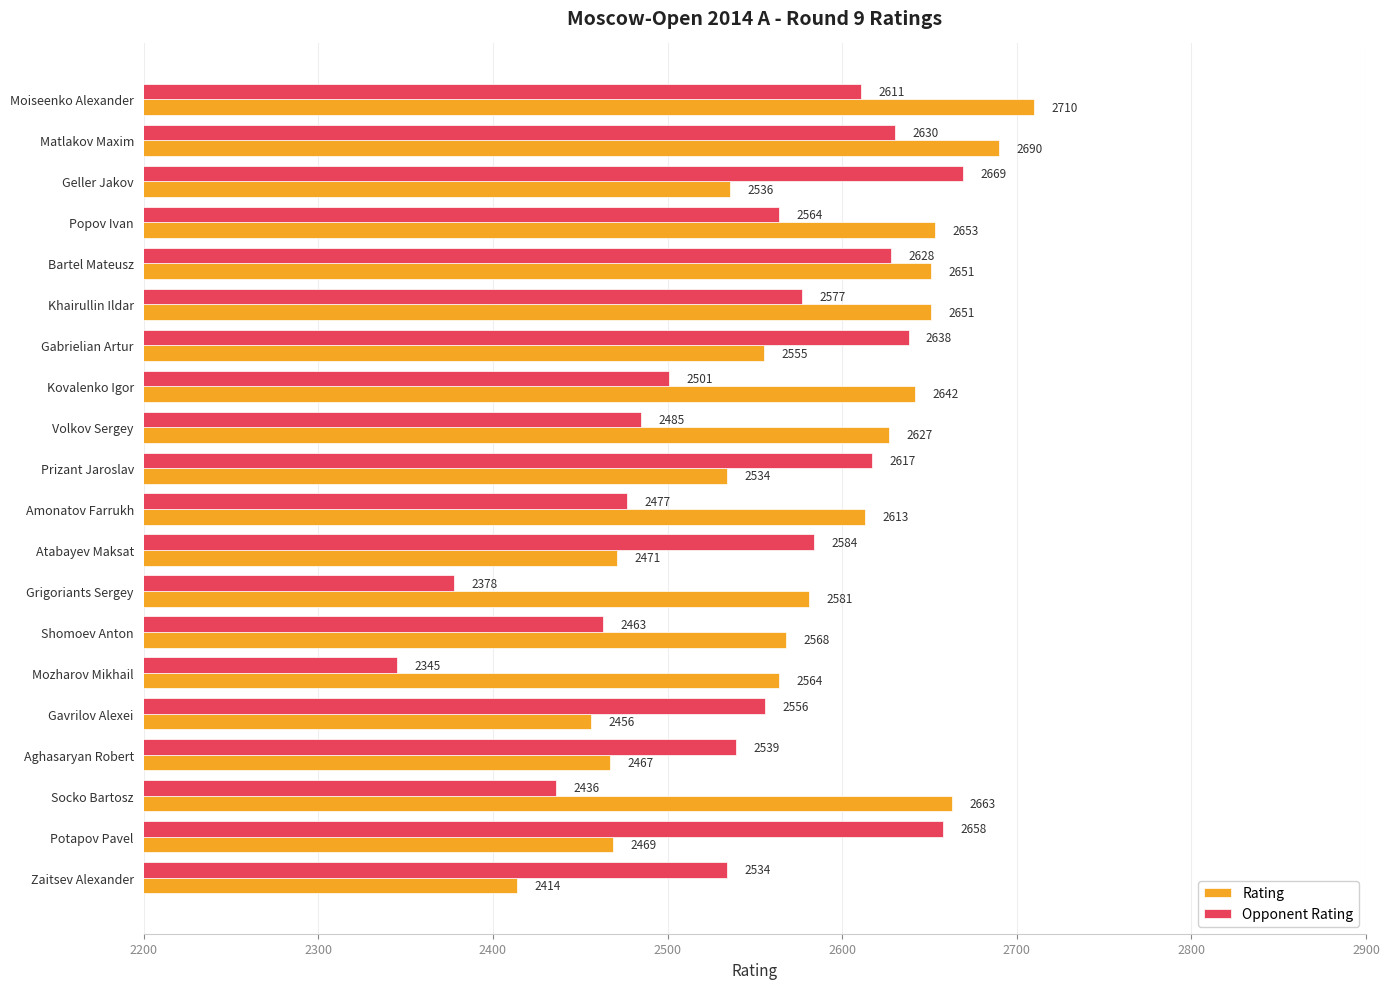

What are all the series names shown in the legend?

Rating, Opponent Rating